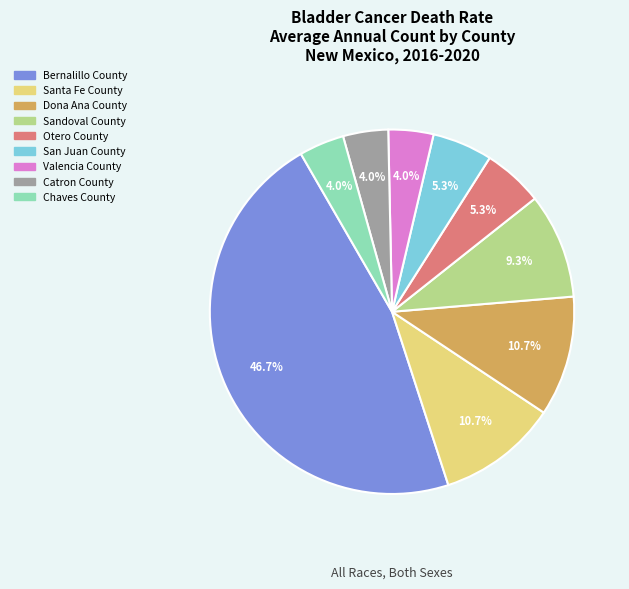

Is Santa Fe County the majority of the pie?

No